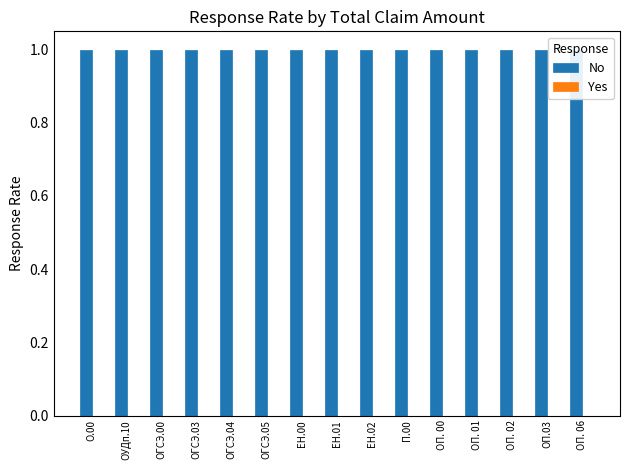

Reading right to left, transcribe all the data shown in this chart.

No: ОП. 06=1	ОП.03=1	ОП. 02=1	ОП. 01=1	ОП. 00=1	П.00=1	ЕН.02=1	ЕН.01=1	ЕН.00=1	ОГСЭ.05=1	ОГСЭ.04=1	ОГСЭ.03=1	ОГСЭ.00=1	ОУДп.10=1	О.00=1
Yes: ОП. 06=0	ОП.03=0	ОП. 02=0	ОП. 01=0	ОП. 00=0	П.00=0	ЕН.02=0	ЕН.01=0	ЕН.00=0	ОГСЭ.05=0	ОГСЭ.04=0	ОГСЭ.03=0	ОГСЭ.00=0	ОУДп.10=0	О.00=0